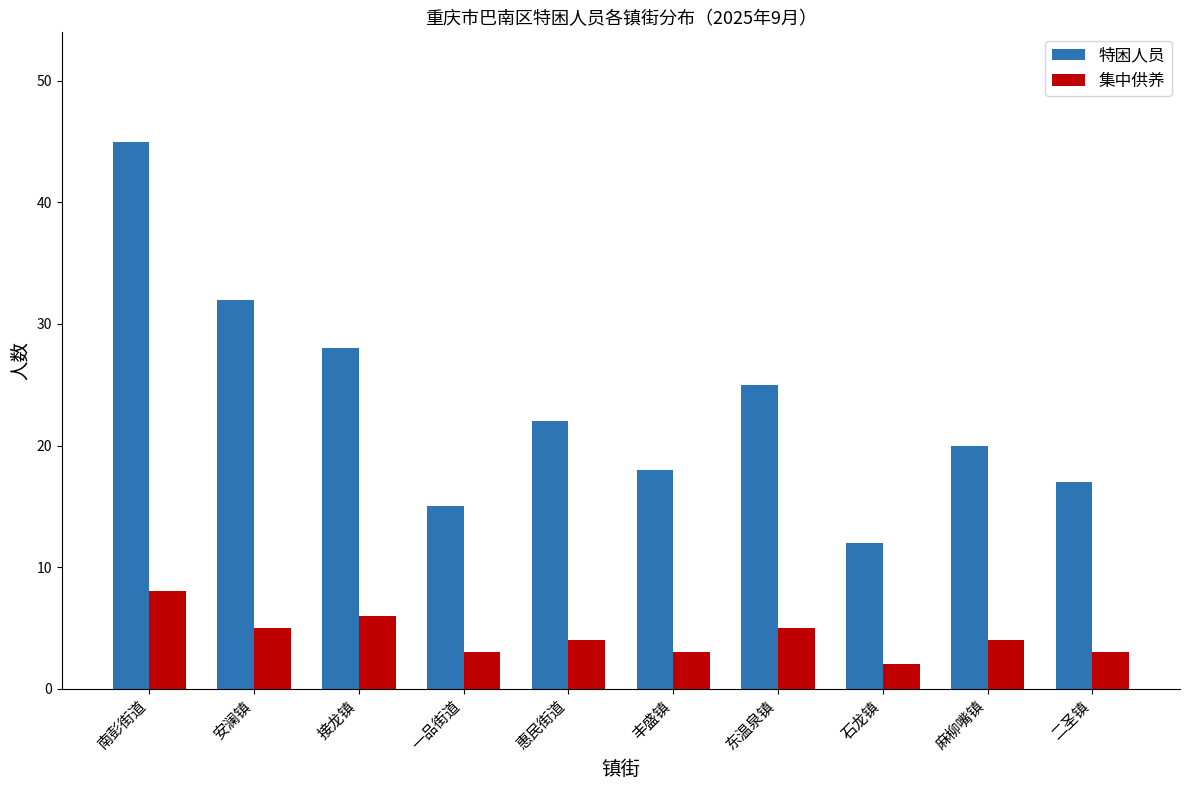

Rank the series at 麻柳嘴镇 from lowest to highest value.

集中供养, 特困人员